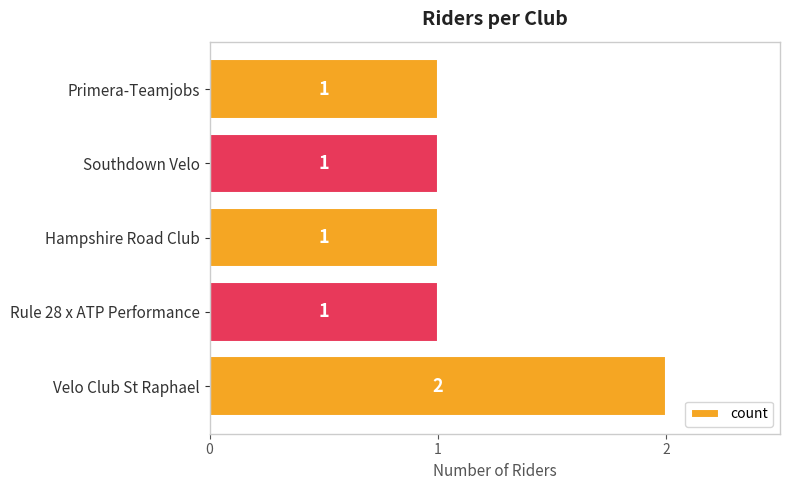

How many values are between 1 and 2?

5